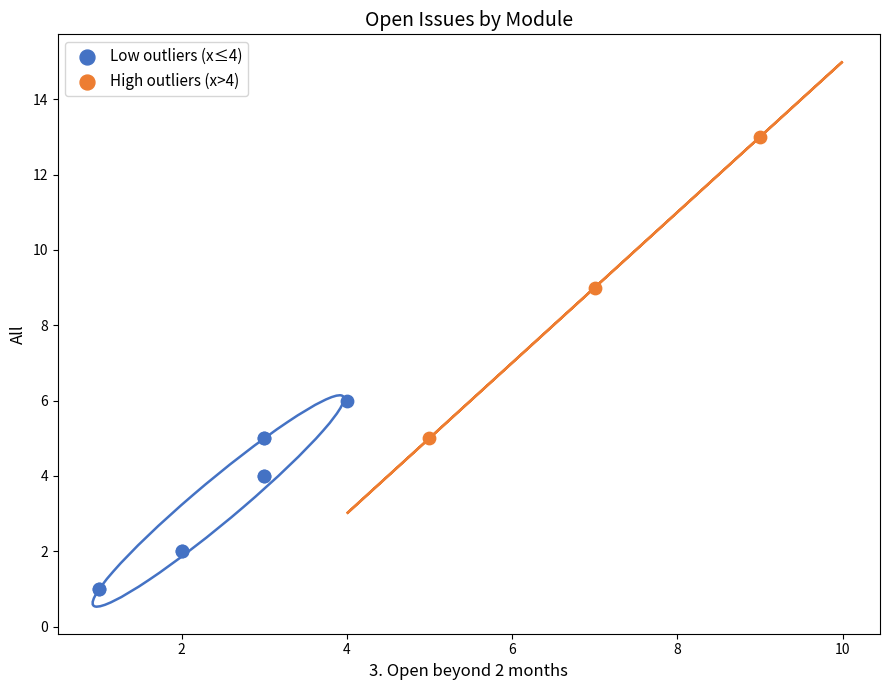

Which series reaches the minimum Y coordinate?

Low outliers (x≤4)